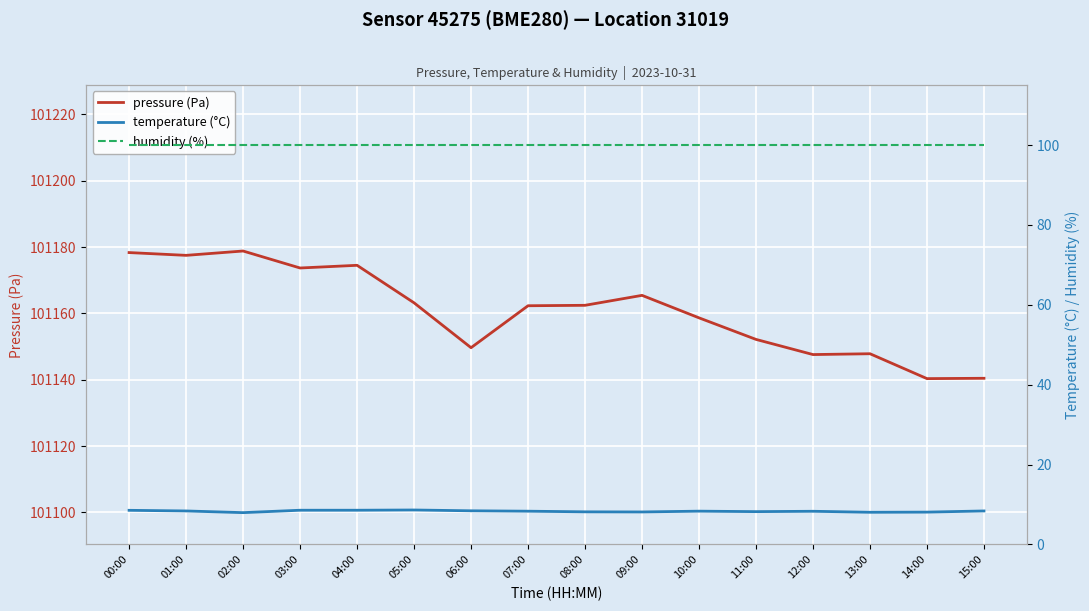

Which series has the largest total across all categories?

pressure (Pa)